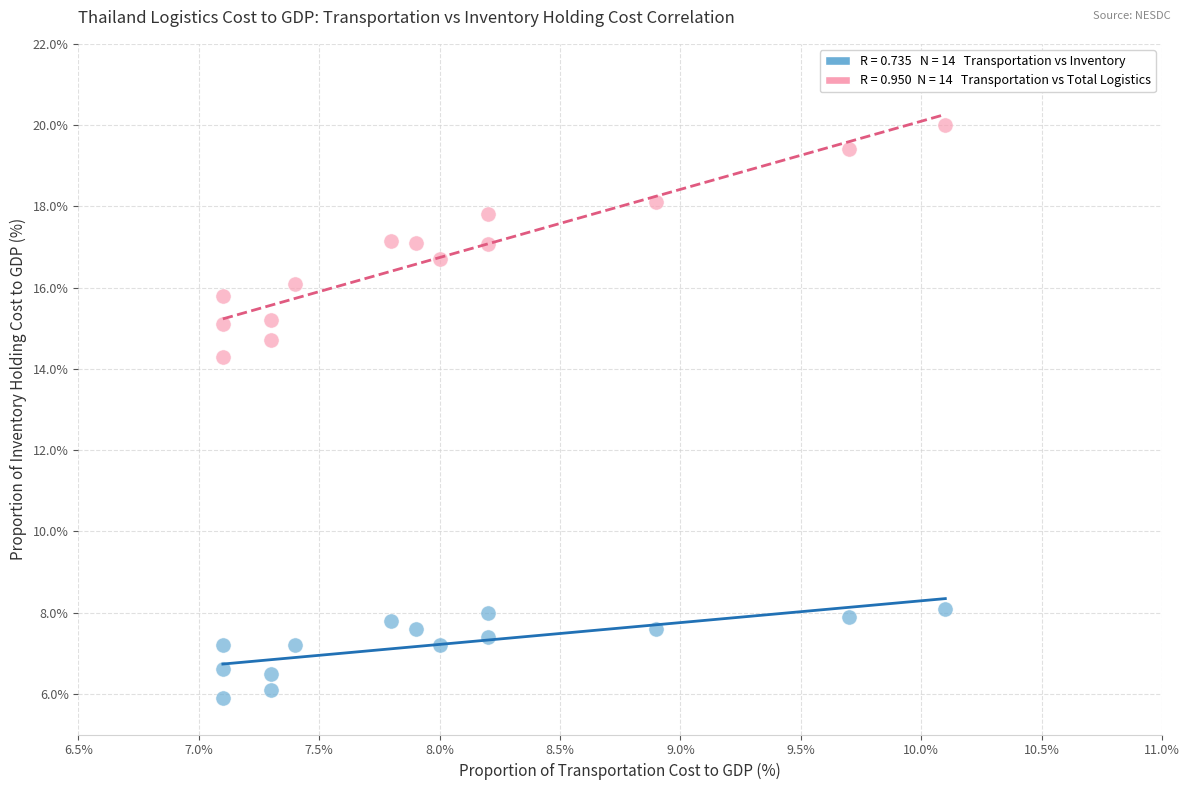

Across all data points, what is the range of X values (max minus min)?

3.0